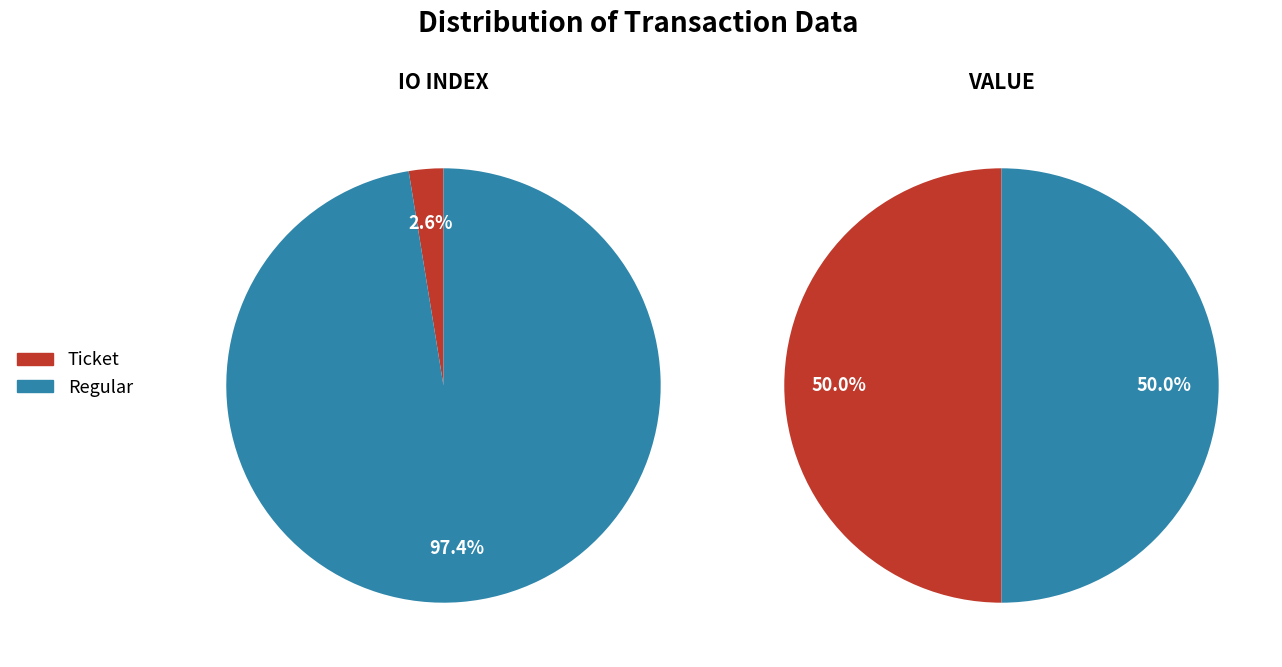

At io_index, list the series in order from smallest to largest.

Ticket, Regular